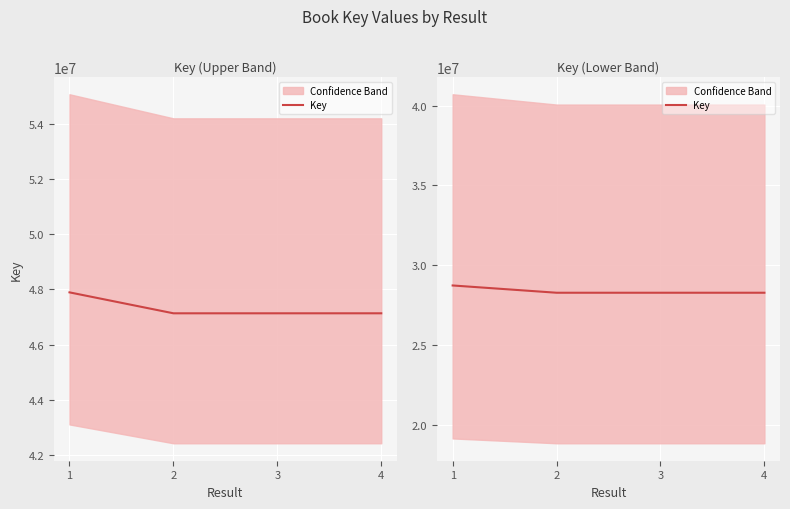

What is the sum of the values at 4 and 1?

57019126.2